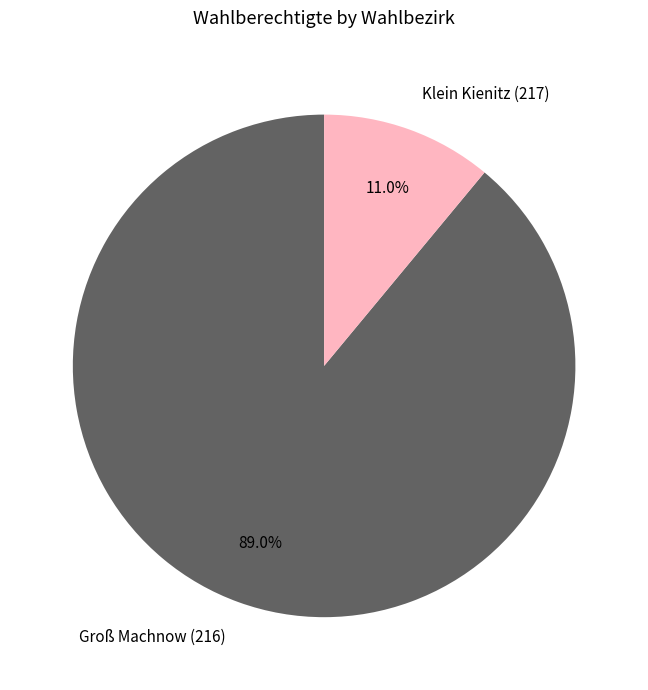

Is the sum of Klein Kienitz (217) and Groß Machnow (216) greater than half?

Yes